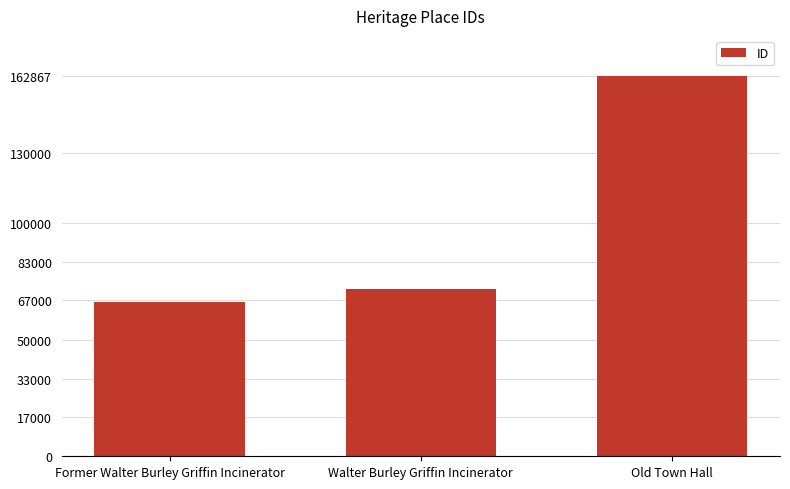

Reading left to right, list all the values displayed in this chart.

Former Walter Burley Griffin Incinerator=66138	Walter Burley Griffin Incinerator=71670	Old Town Hall=162867